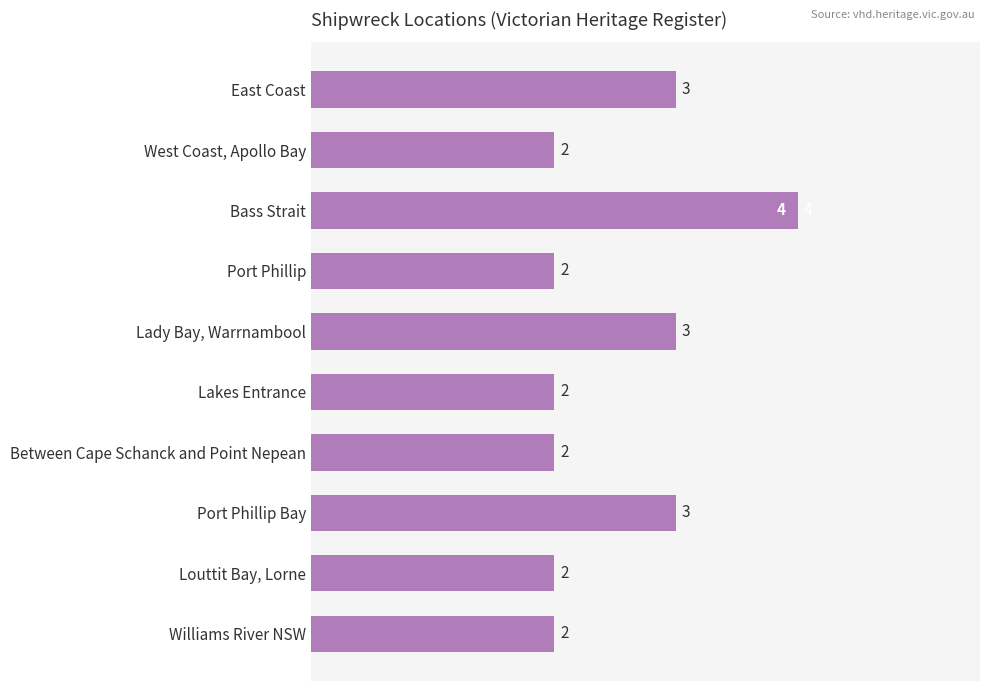

How many values are between 2 and 3?

9